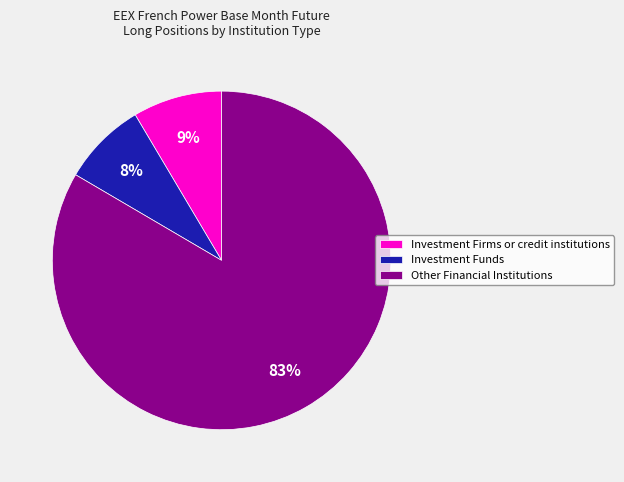

What is the ratio of the value at Other Financial Institutions to the value at Investment Funds?

10.4